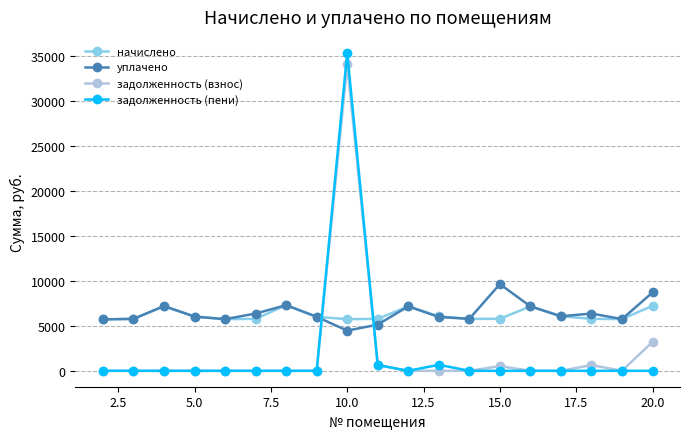

After their last crossing, which series has the higher values: уплачено or задолженность (взнос)?

уплачено